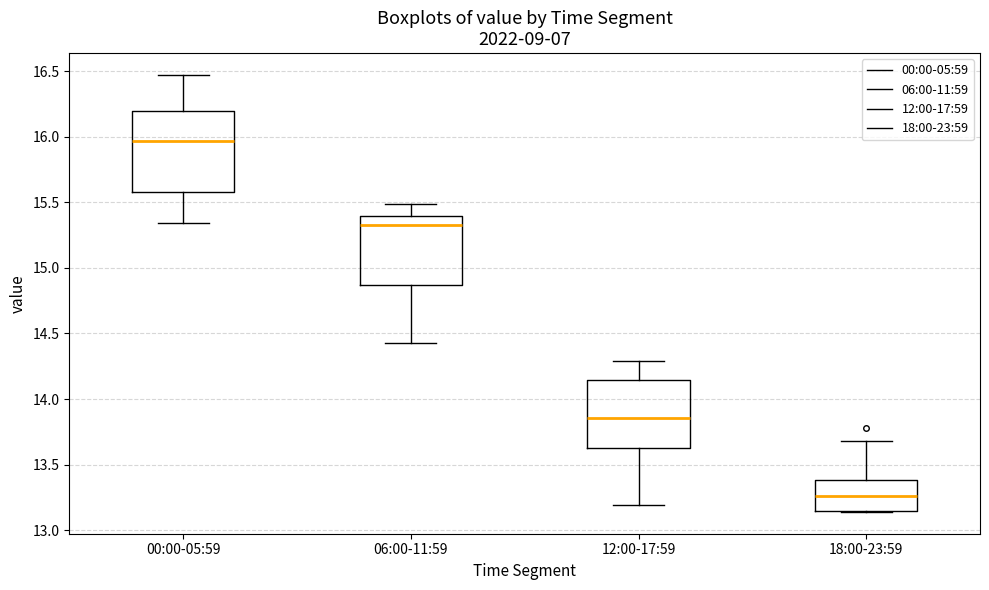

Reading left to right, read every box against the y-axis: the position of its median line, the range the box covers, and the ends of its whiskers. The values are not printed on the chart, so give them approximately, as read against the axis.

00:00-05:59: median 15.95, box 15.60 to 16.20, whiskers 15.35 to 16.45
06:00-11:59: median 15.35, box 14.85 to 15.40, whiskers 14.45 to 15.50
12:00-17:59: median 13.85, box 13.65 to 14.15, whiskers 13.20 to 14.30
18:00-23:59: median 13.25, box 13.15 to 13.40, whiskers 13.15 to 13.70